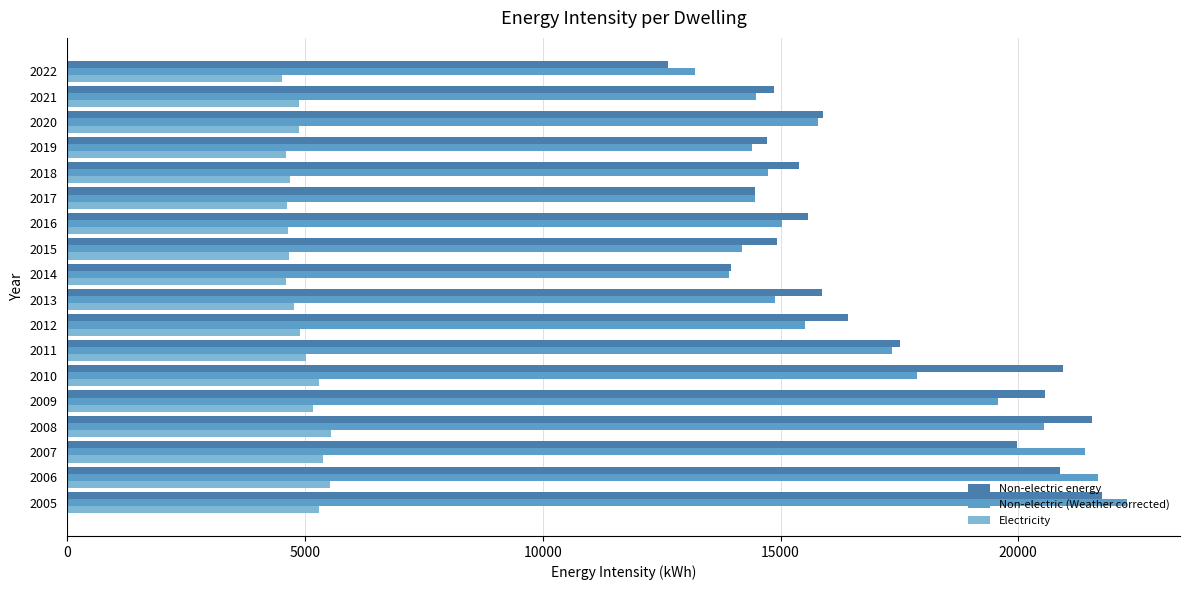

What is the difference between the maximum and minimum values in the Non-electric (Weather corrected) series?

9087